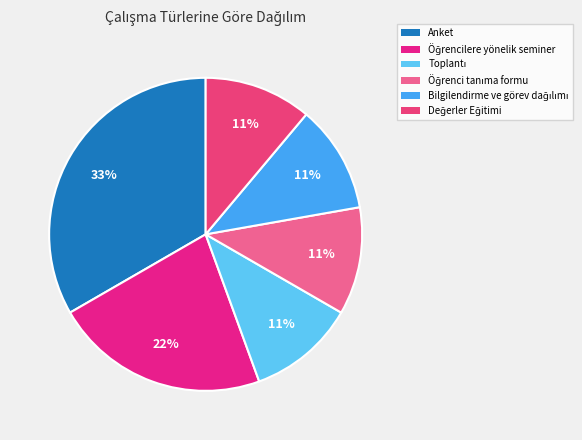

To the nearest percent, what is the difference between the largest and smallest slice percentages?

22%